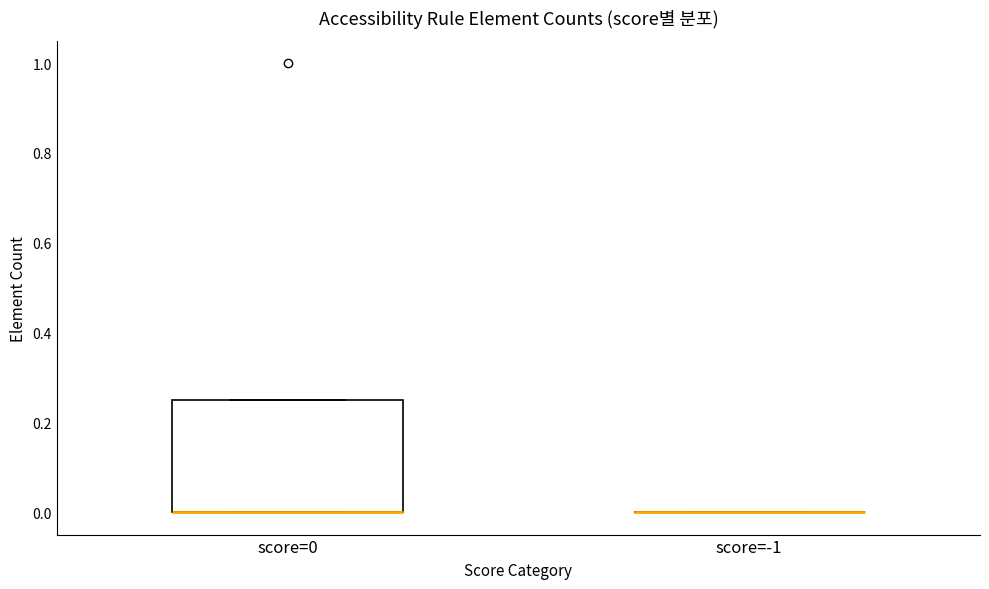

Reading left to right, read every box against the y-axis: the position of its median line, the range the box covers, and the ends of its whiskers. The values are not printed on the chart, so give them approximately, as read against the axis.

score=0: median 0.00 (drawn on the box's lower edge), box 0.00 to 0.26, whiskers 0.00 to 0.26
score=-1: box collapsed to a line at 0.00, whiskers 0.00 to 0.00